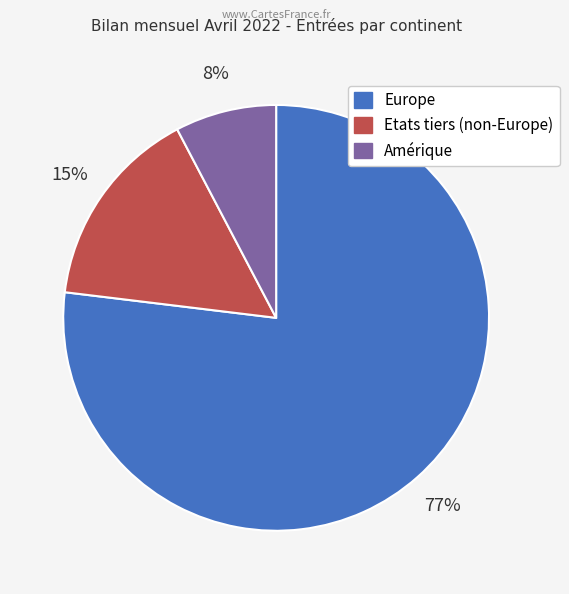

To the nearest percent, what is the combined percentage of Europe and Etats tiers (non-Europe)?

92%